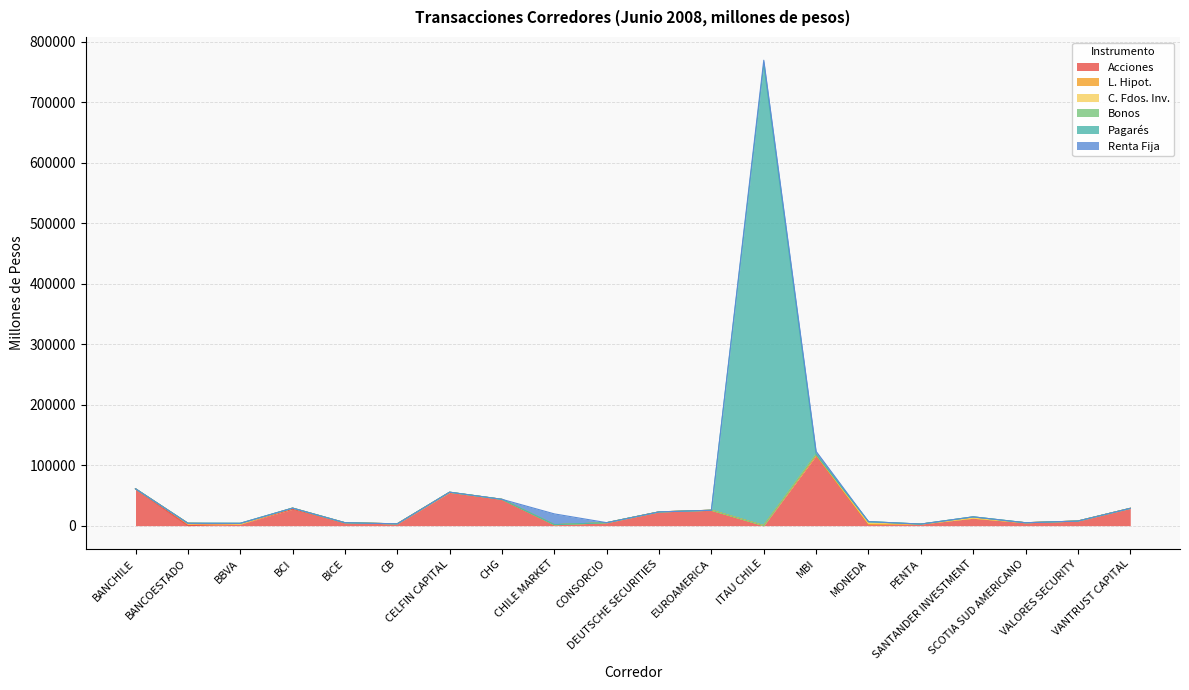

What is the sum of the Acciones values at MONEDA and MBI?

118007.4